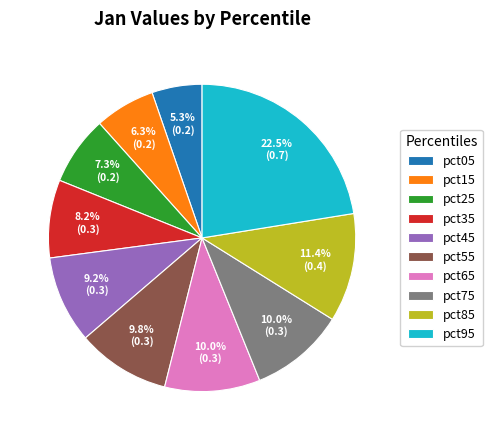

To the nearest percent, what is the combined percentage of pct75 and pct65?

20%